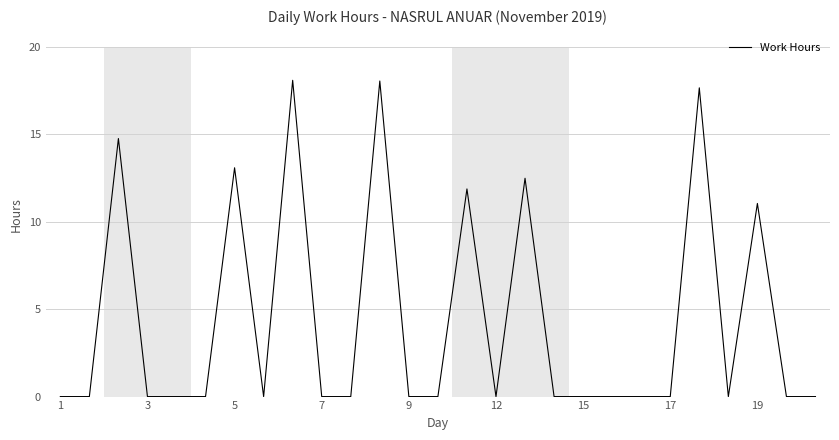

How many interior local peaks (higher than both neighbors) does the data have?

8